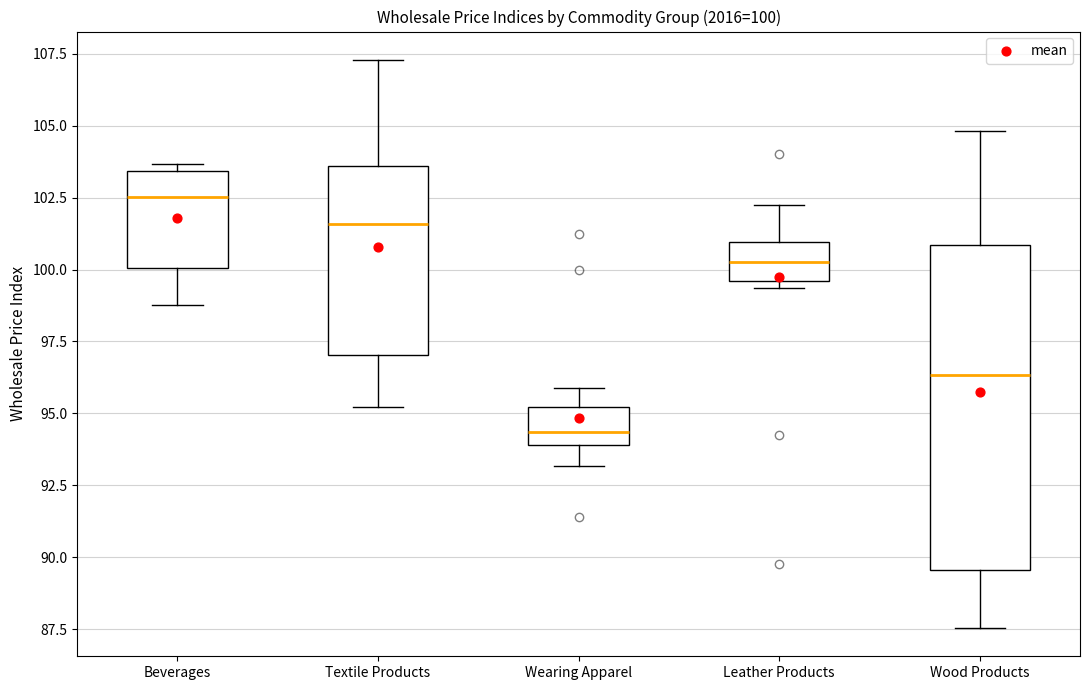

Which box's median line is the highest?

Beverages